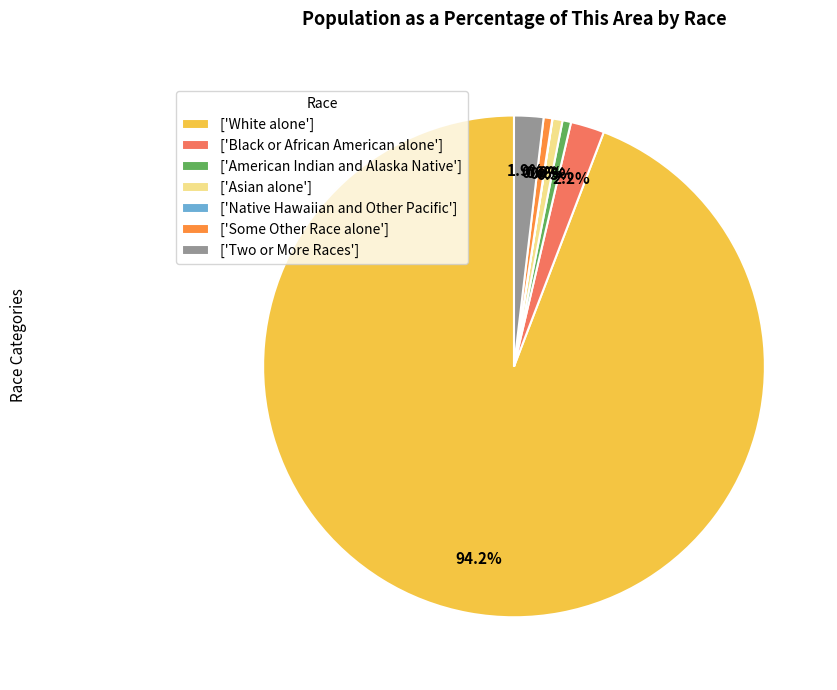

Which category has the biggest portion of the pie?

['White alone']